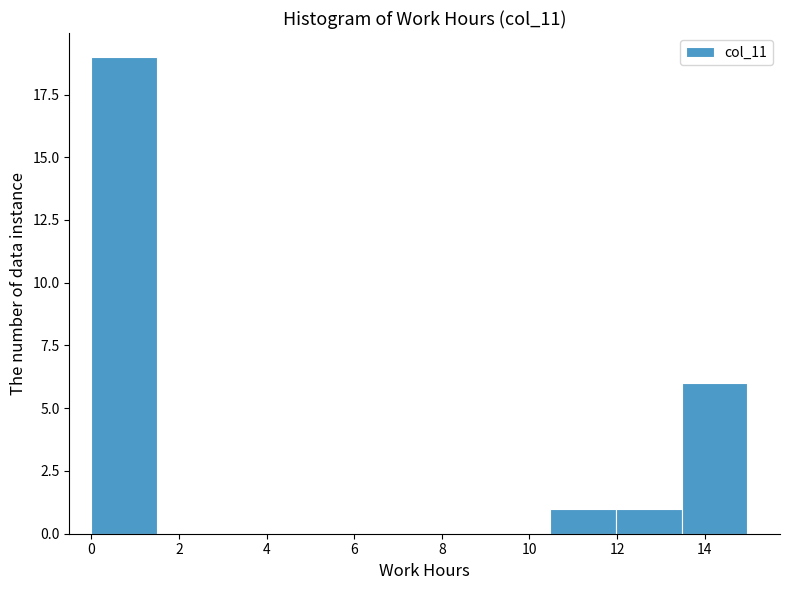

Which range on the x-axis has the tallest bar?

0.0 to 1.4